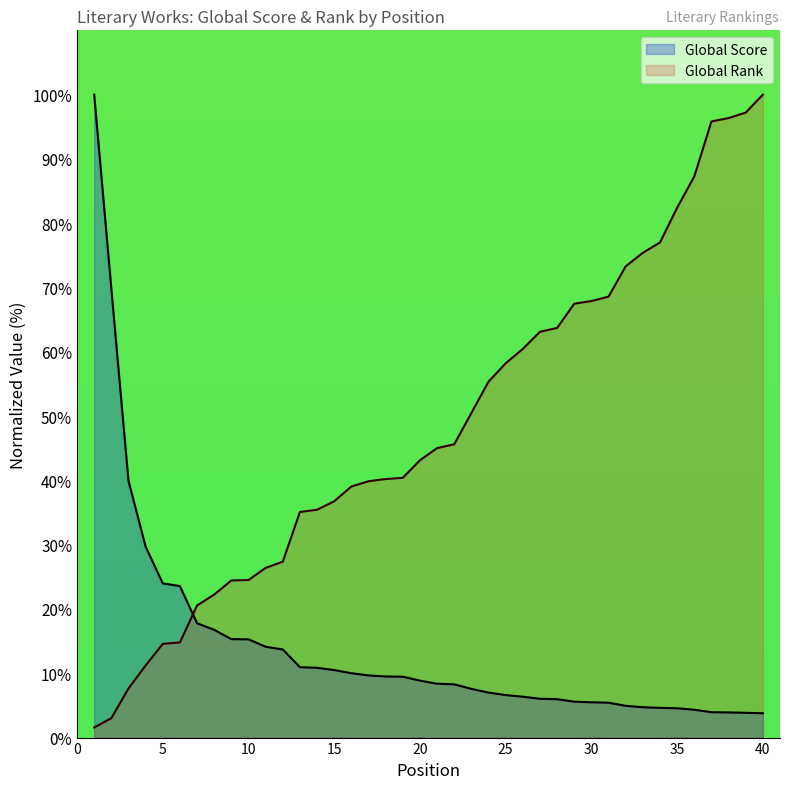

How many values in the Global Rank series are below 45?

20